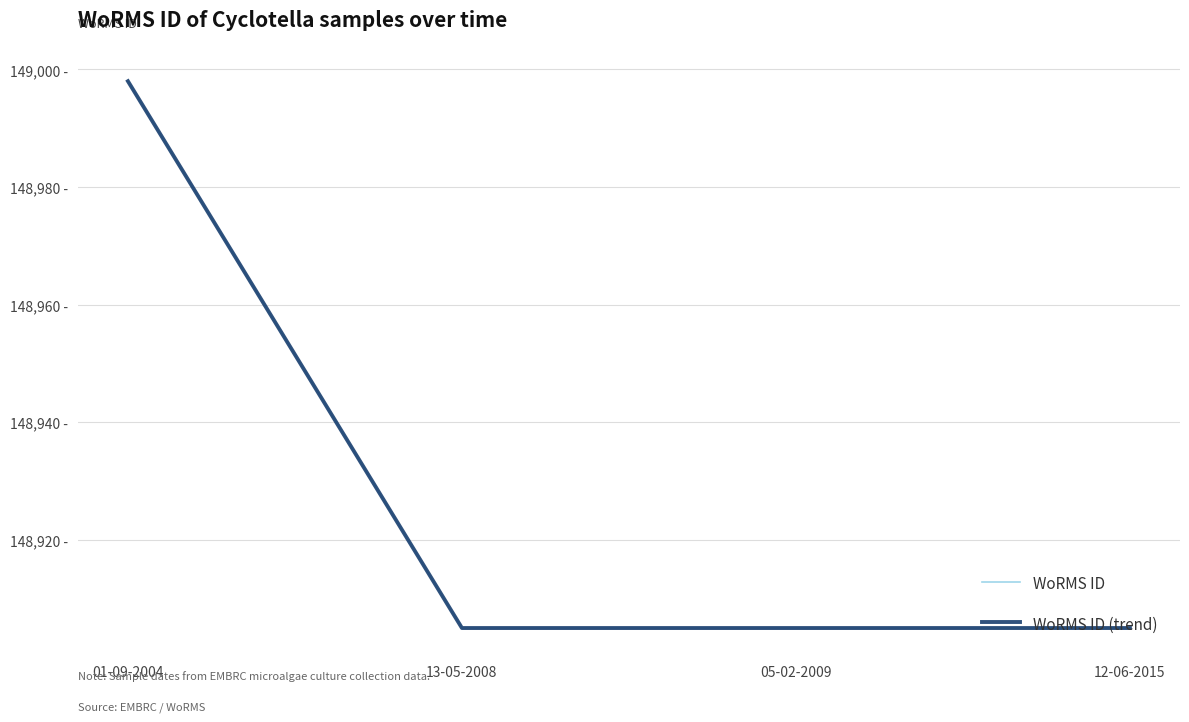

What is the sum of the WoRMS ID (trend) values at 12-06-2015 and 13-05-2008?

297810